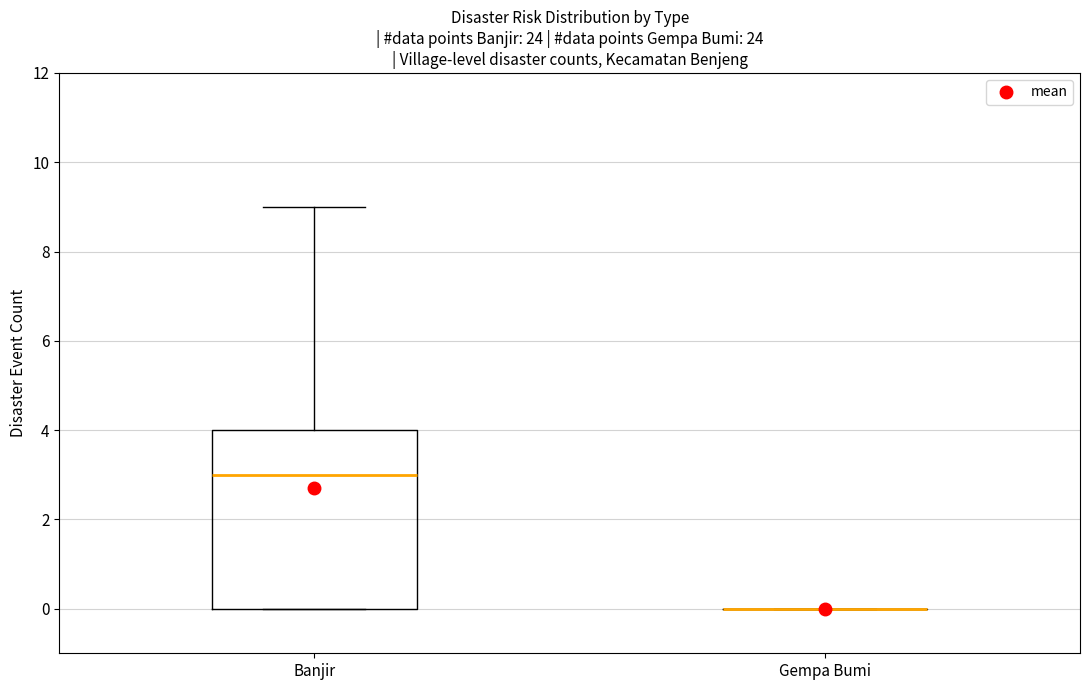

Reading left to right, read every box against the y-axis: the position of its median line, the range the box covers, and the ends of its whiskers. The values are not printed on the chart, so give them approximately, as read against the axis.

Banjir: median 3, box 0 to 4, whiskers 0 to 9
Gempa Bumi: box collapsed to a line at 0, whiskers 0 to 0